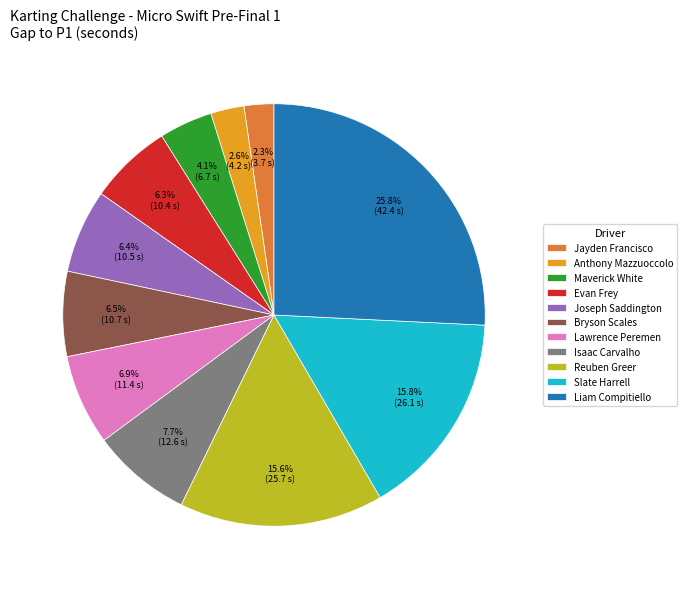

To the nearest percent, what portion does Evan Frey represent?

6%